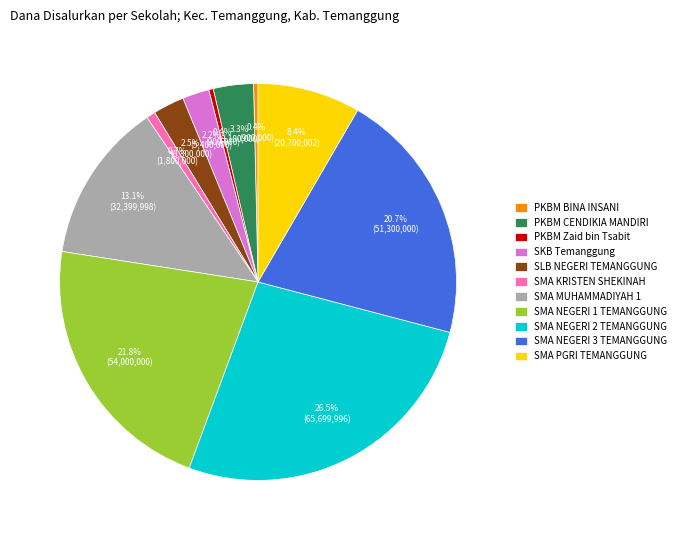

How many segments does this pie chart have?

11